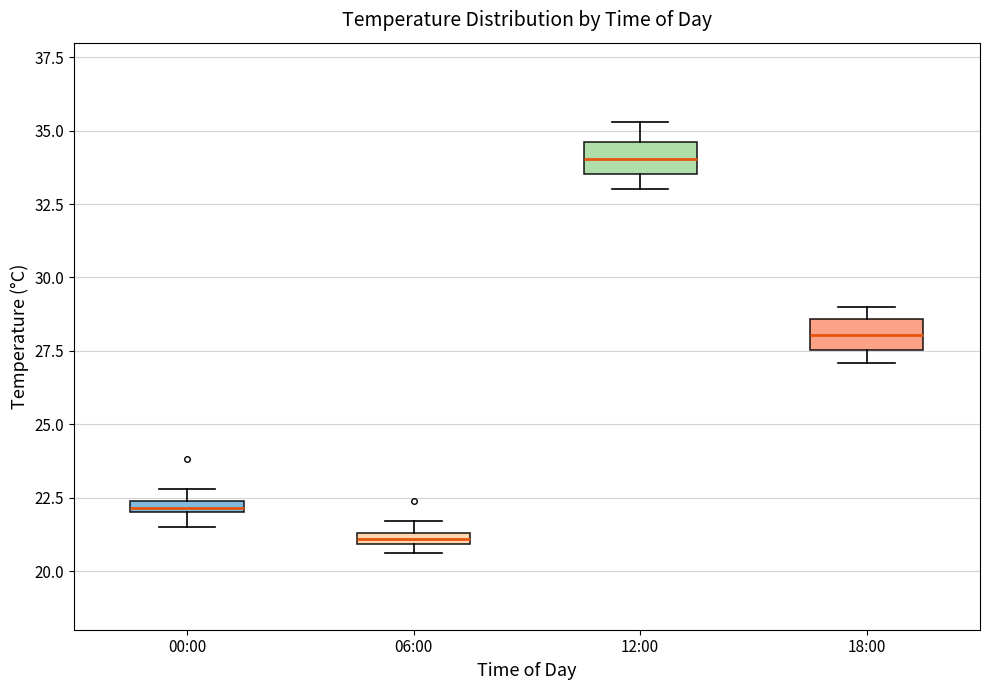

Where is the upper edge of the box for 18:00 on the y-axis? The values are not printed on the chart, so give them approximately, as read against the axis.

28.5